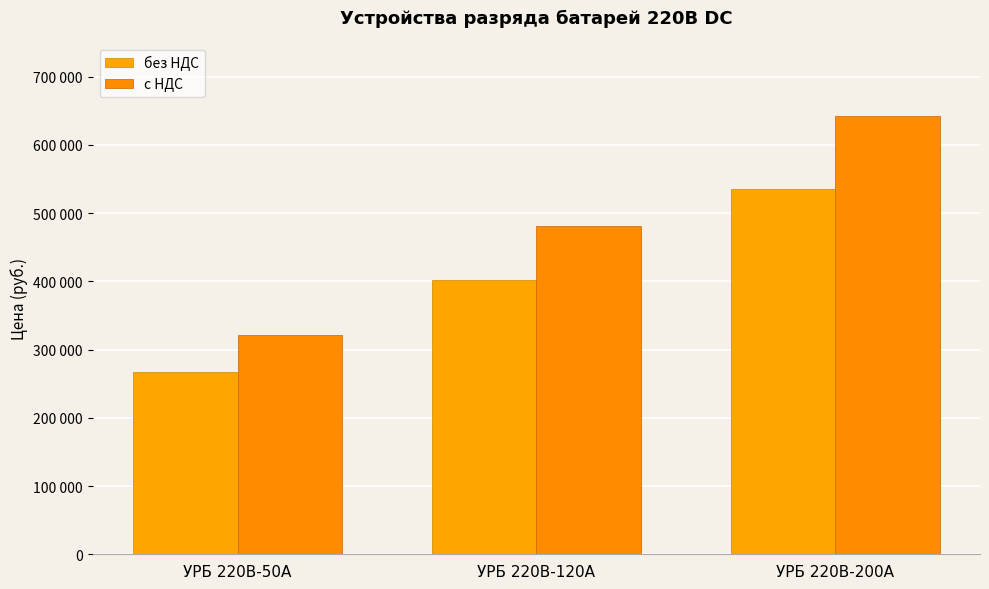

Reading left to right, list all the values displayed in this chart.

без НДС: 267690	401530	535380
с НДС: 321228	481836	642456